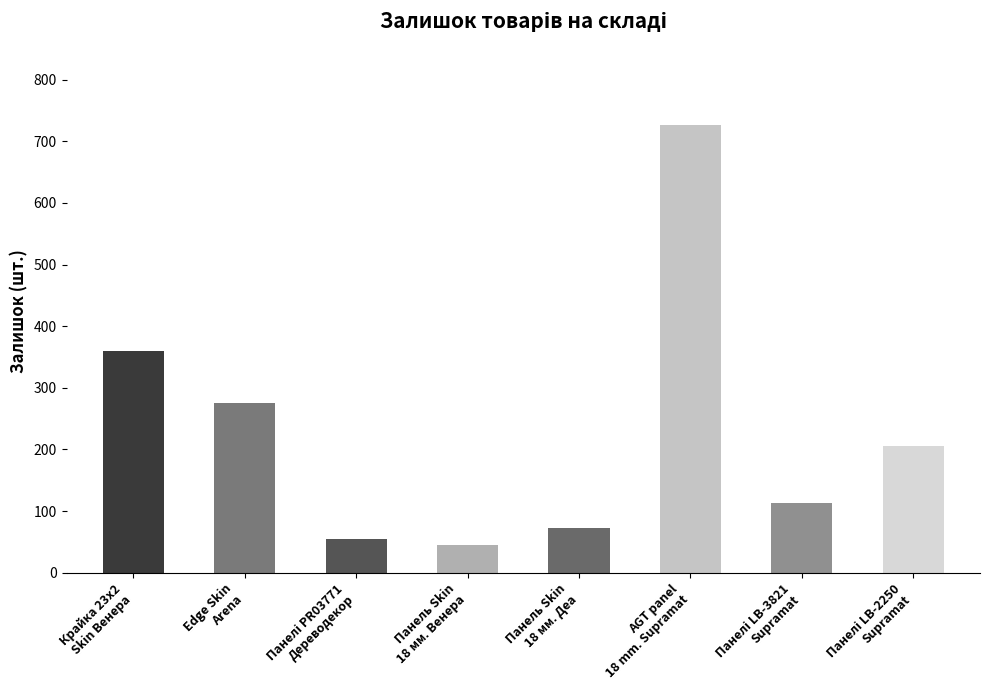

What is the value of the 8th bar from the left?

205